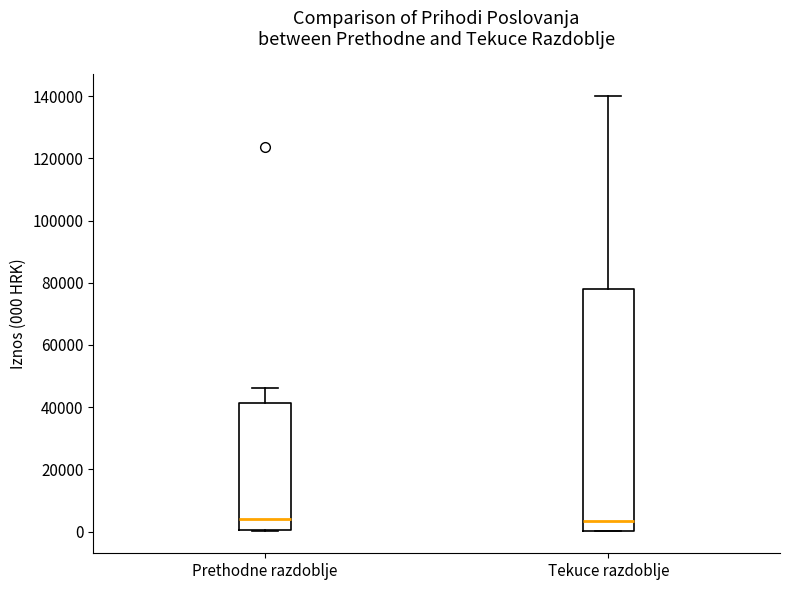

Reading left to right, transcribe this box plot: for each box, give where its median line is, the range the box spans, and where its two whiskers end, as read against the y-axis. The values are not printed on the chart, so give them approximately, as read against the axis.

Prethodne razdoblje: median 4000, box 0 to 42000, whiskers 0 to 46000
Tekuce razdoblje: median 4000, box 0 to 78000, whiskers 0 to 140000